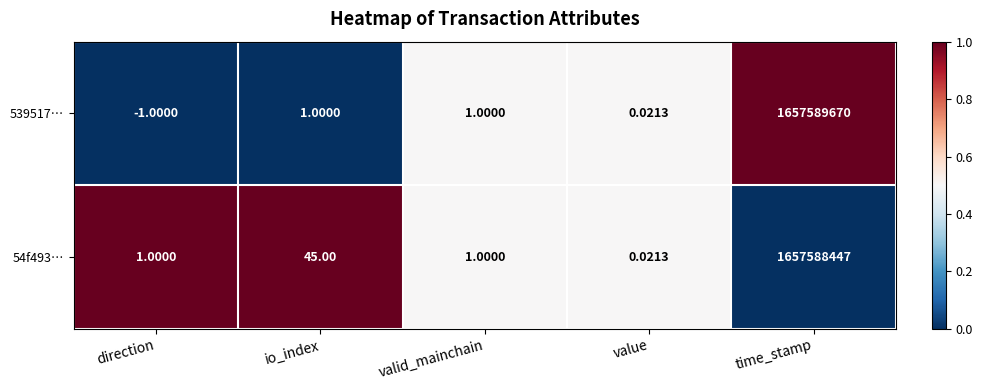

At which category does the chart reach its minimum across all series?

direction